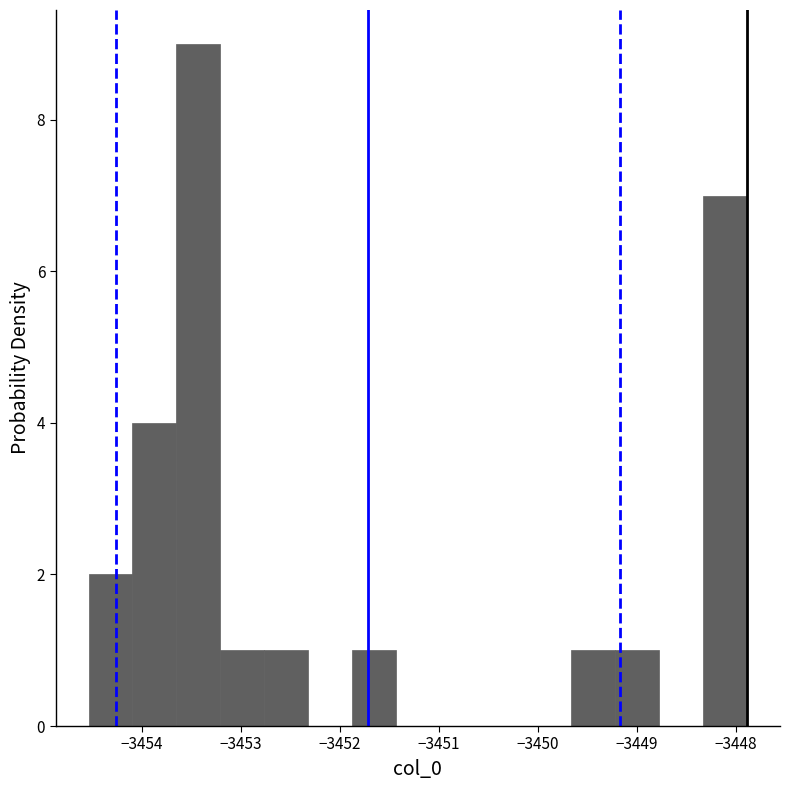

Reading left to right, transcribe this chart: for each bar, give the range it covers on the x-axis and its height. Neither the bar edges nor the heights are printed on the chart, so give them approximately, as read against the axes.

-3454.5 to -3454.1: 2
-3454.1 to -3453.7: 4
-3453.7 to -3453.2: 9
-3453.2 to -3452.8: 1
-3452.8 to -3452.3: 1
-3452.3 to -3451.9: 0
-3451.9 to -3451.4: 1
-3451.4 to -3451.0: 0
-3451.0 to -3450.6: 0
-3450.6 to -3450.1: 0
-3450.1 to -3449.7: 0
-3449.7 to -3449.2: 1
-3449.2 to -3448.8: 1
-3448.8 to -3448.3: 0
-3448.3 to -3447.9: 7